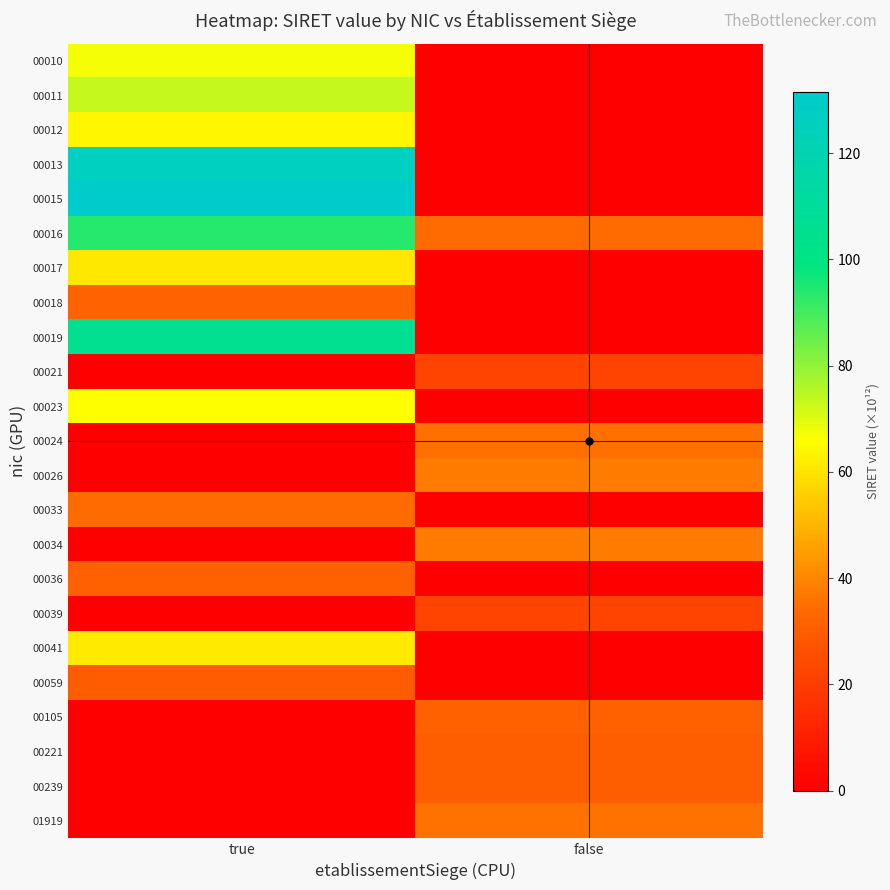

How many data points does each series have?

2